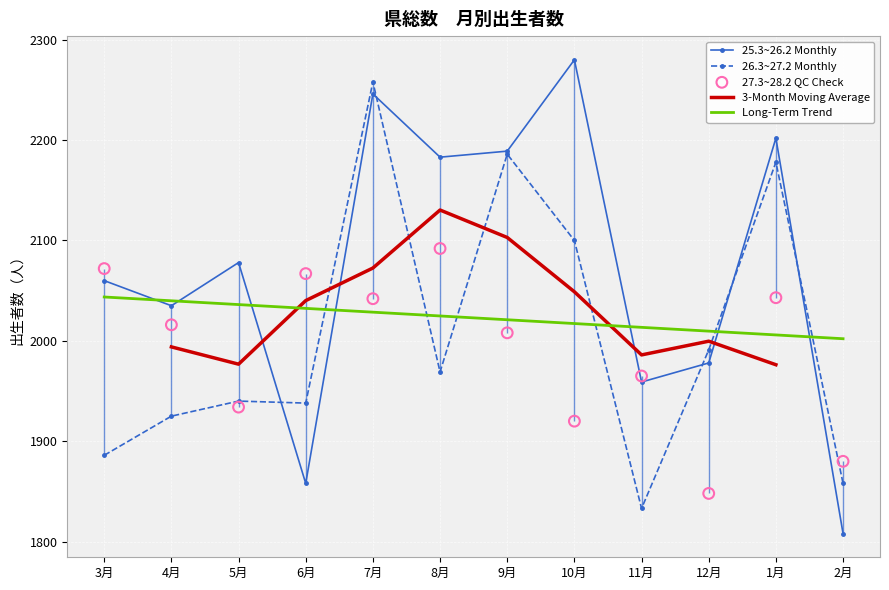

Which series has the largest total across all categories?

25.3~26.2 Monthly